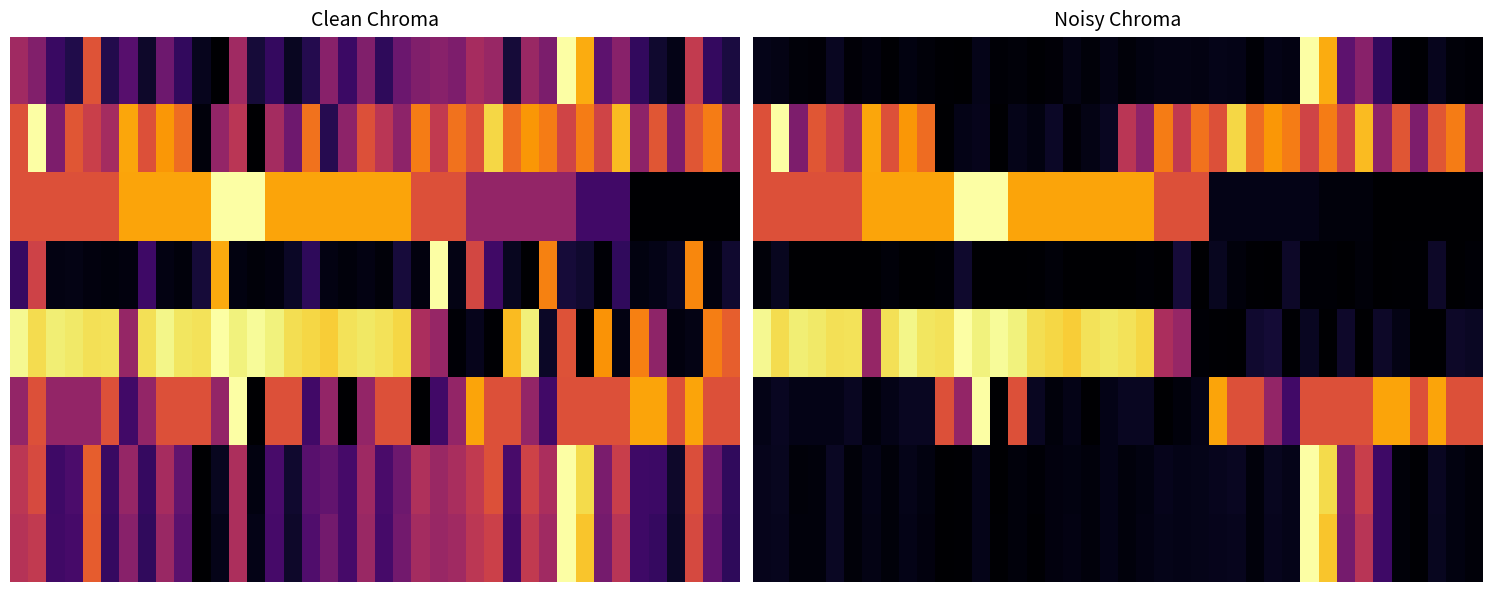

At how many categories does at least one series exceed 0?

40